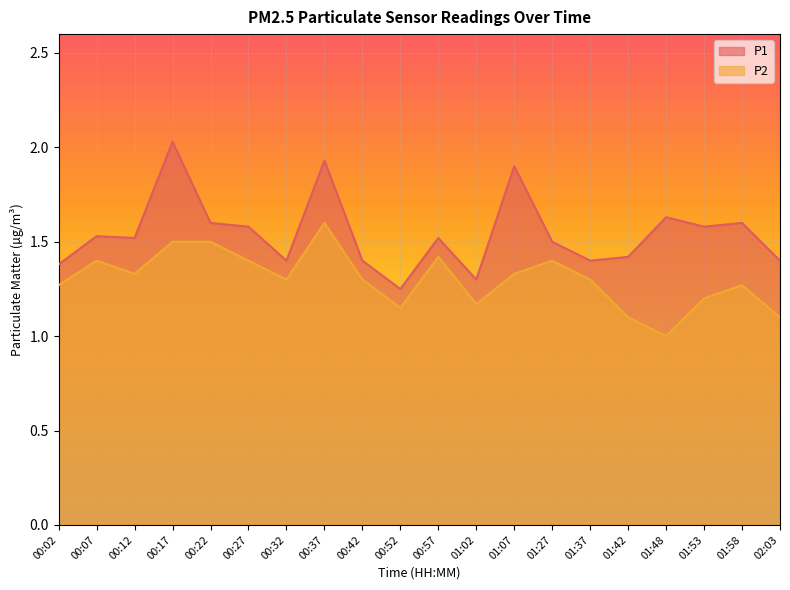

How many categories are shown in the chart?

20